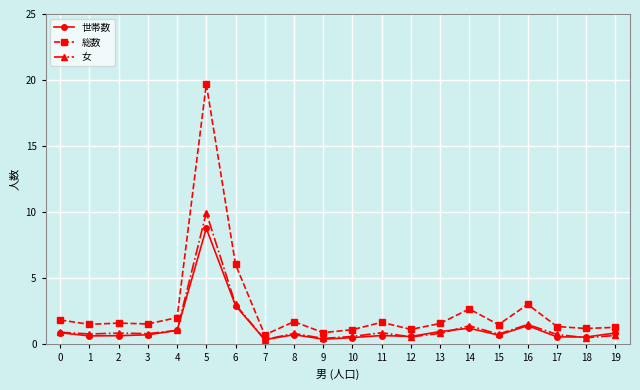

Which series has the widest spread of values?

総数